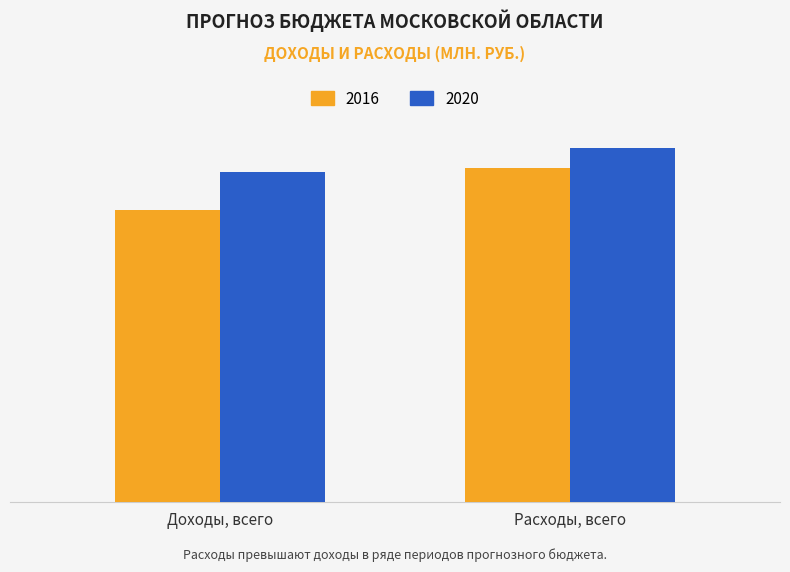

What is the label of the 1st bar from the left?

Доходы, всего